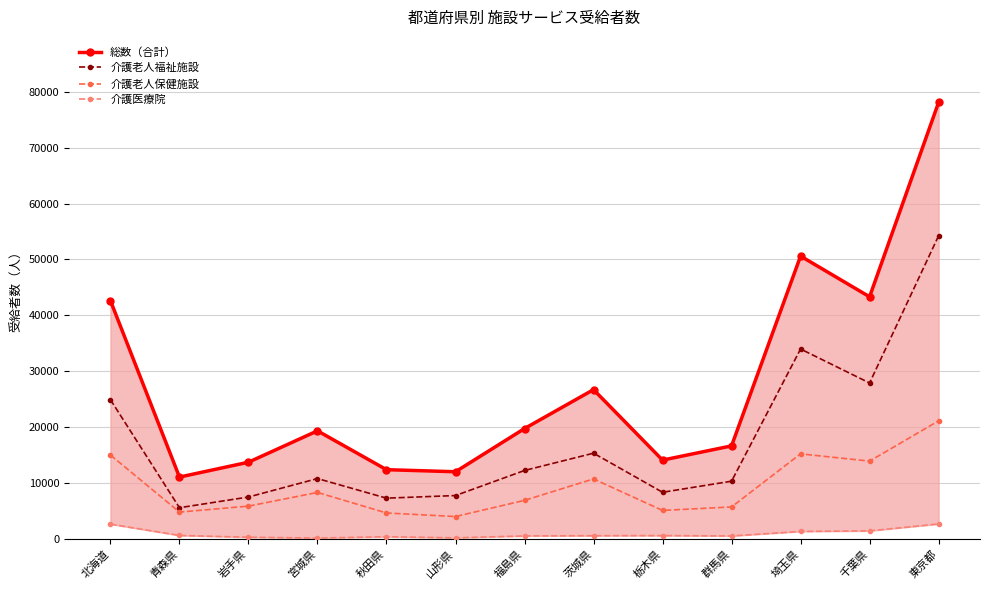

True or false: 介護医療院 has a value of 1469 at 千葉県.

True